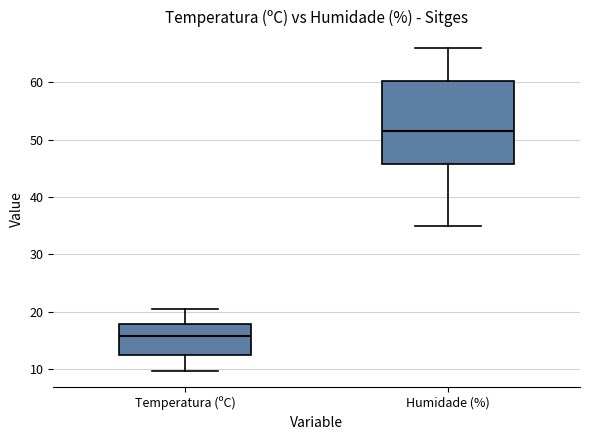

Which box has the lowest median line?

Temperatura (ºC)